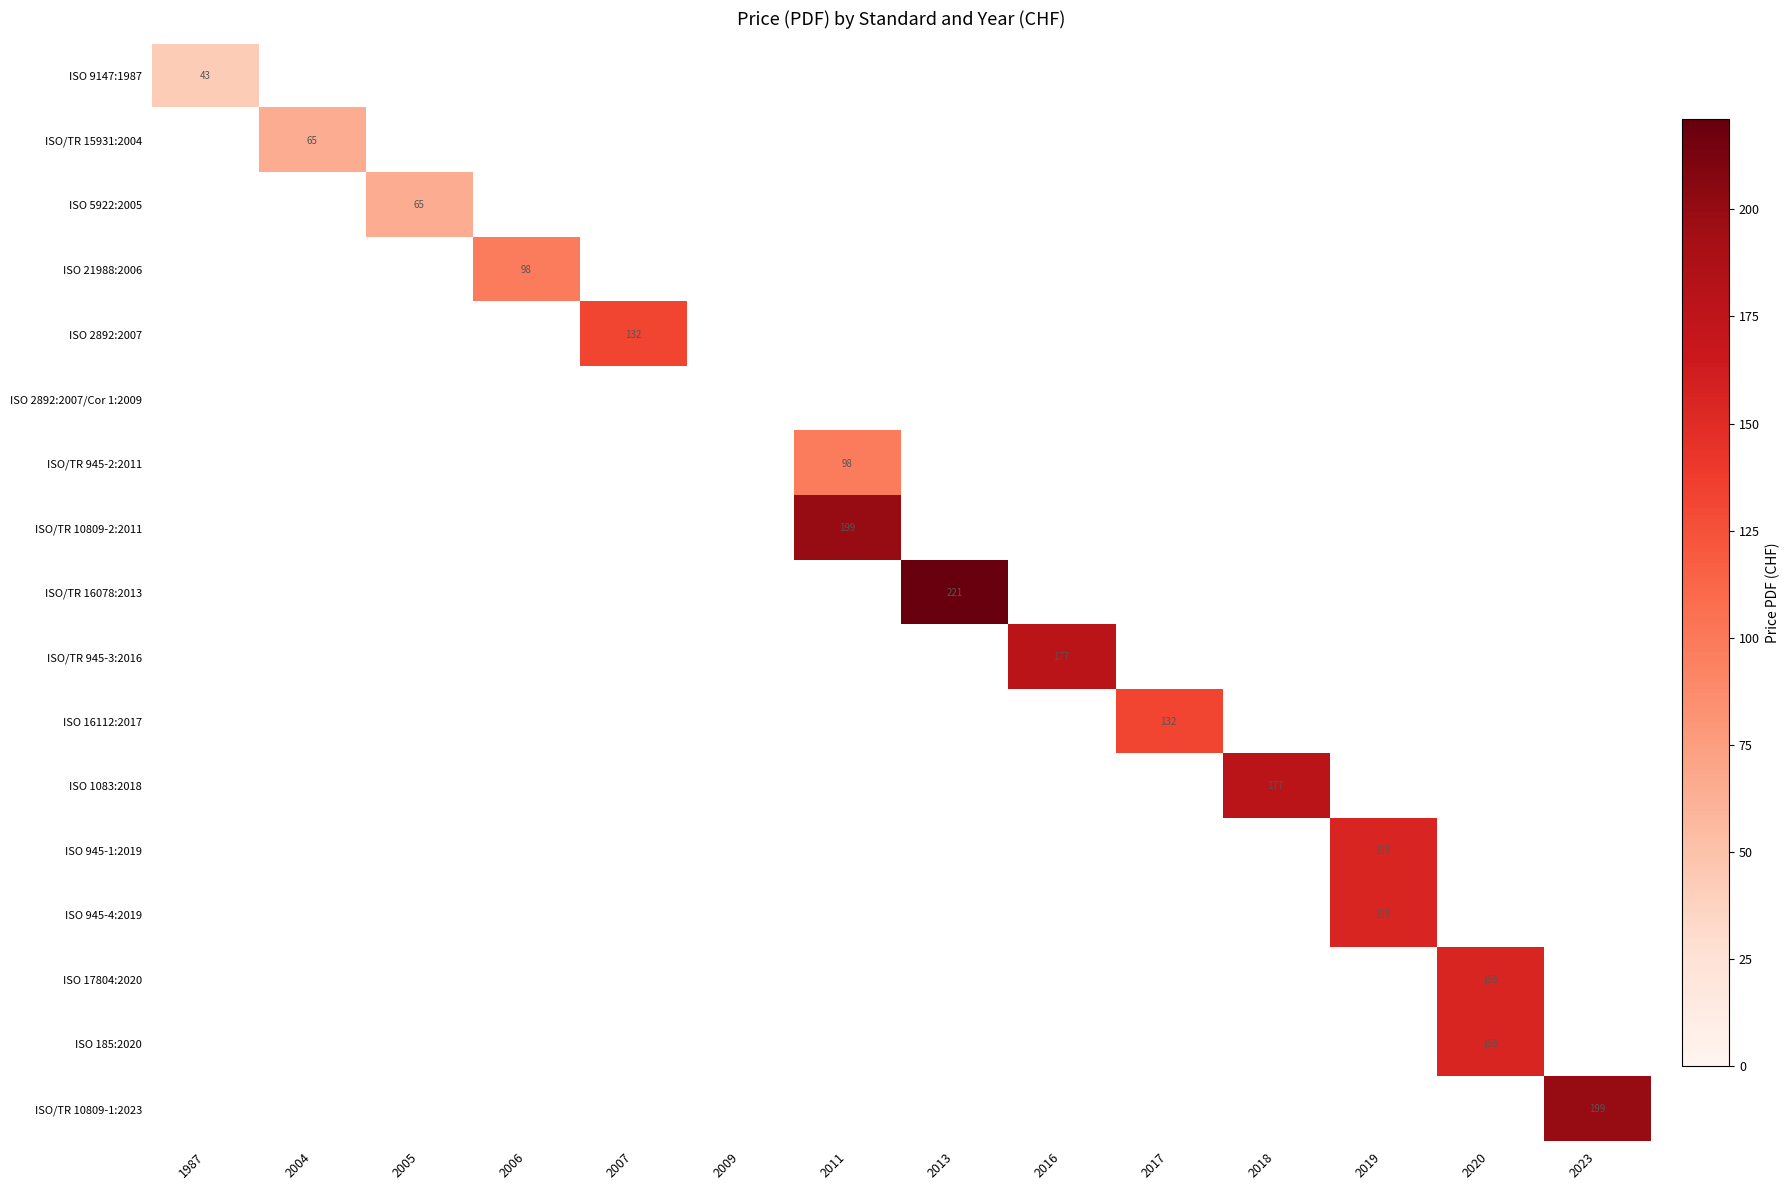

The ISO 21988:2006 series shows -56 at 2023. True or false?

False